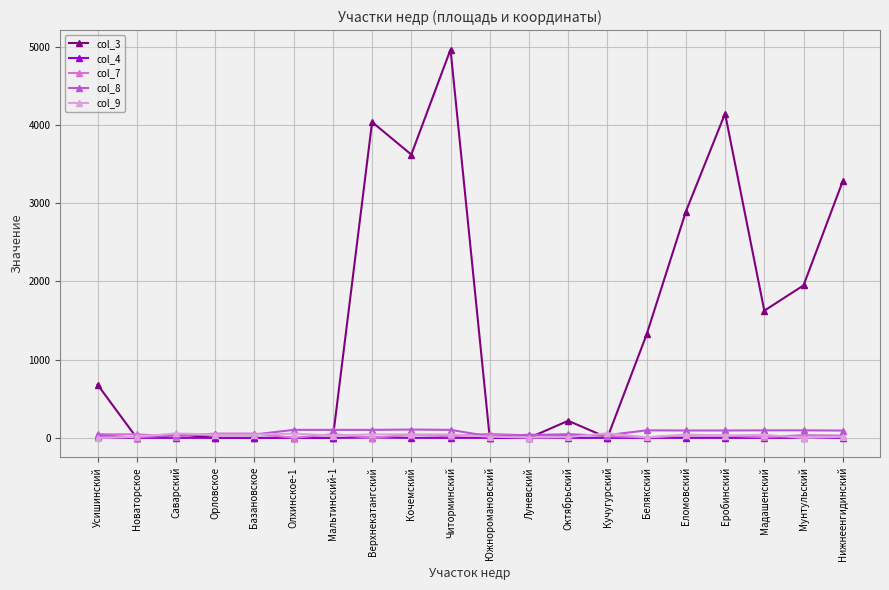

Which series has the largest range (max minus min)?

col_3